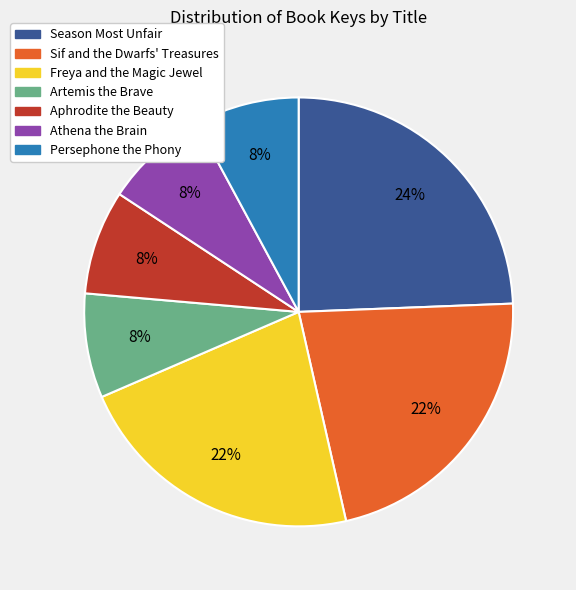

What is the largest slice in the pie chart?

Season Most Unfair